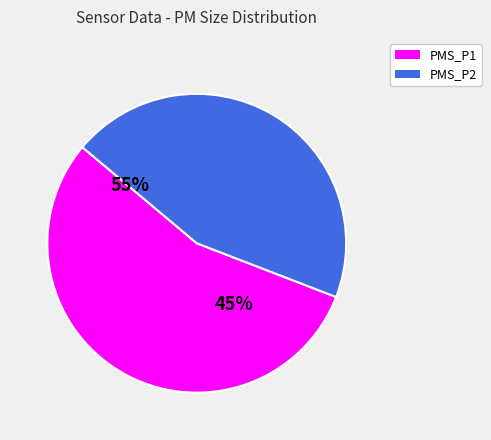

Which slice represents more than half of the pie?

PMS_P1